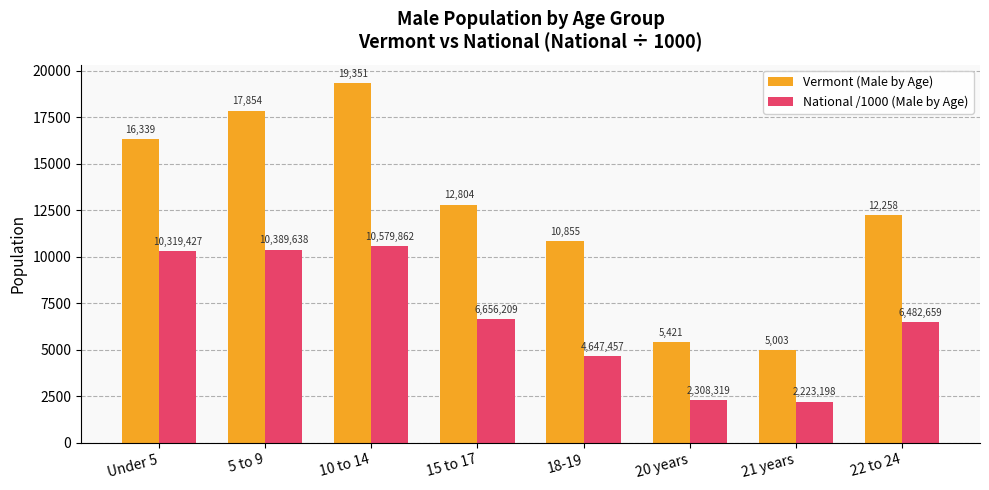

Where does the National /1000 (Male by Age) series first go above 6656?

Under 5